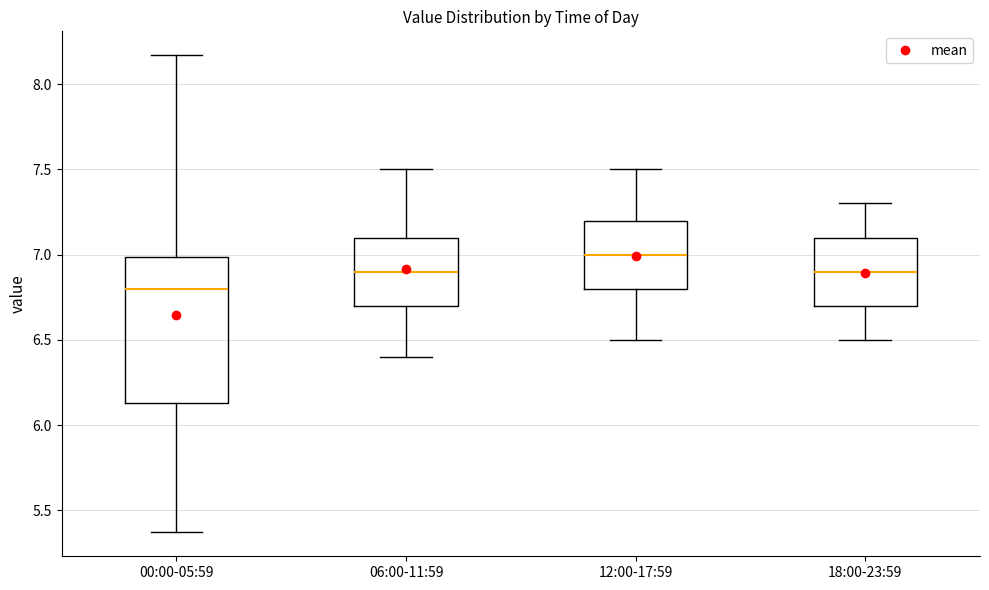

Comparing the boxes themselves (not the whiskers), which one is the tallest?

00:00-05:59